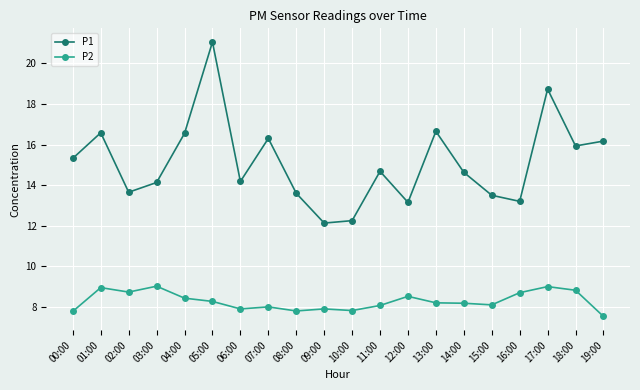

What is the label of the 3rd point from the right?

17:00